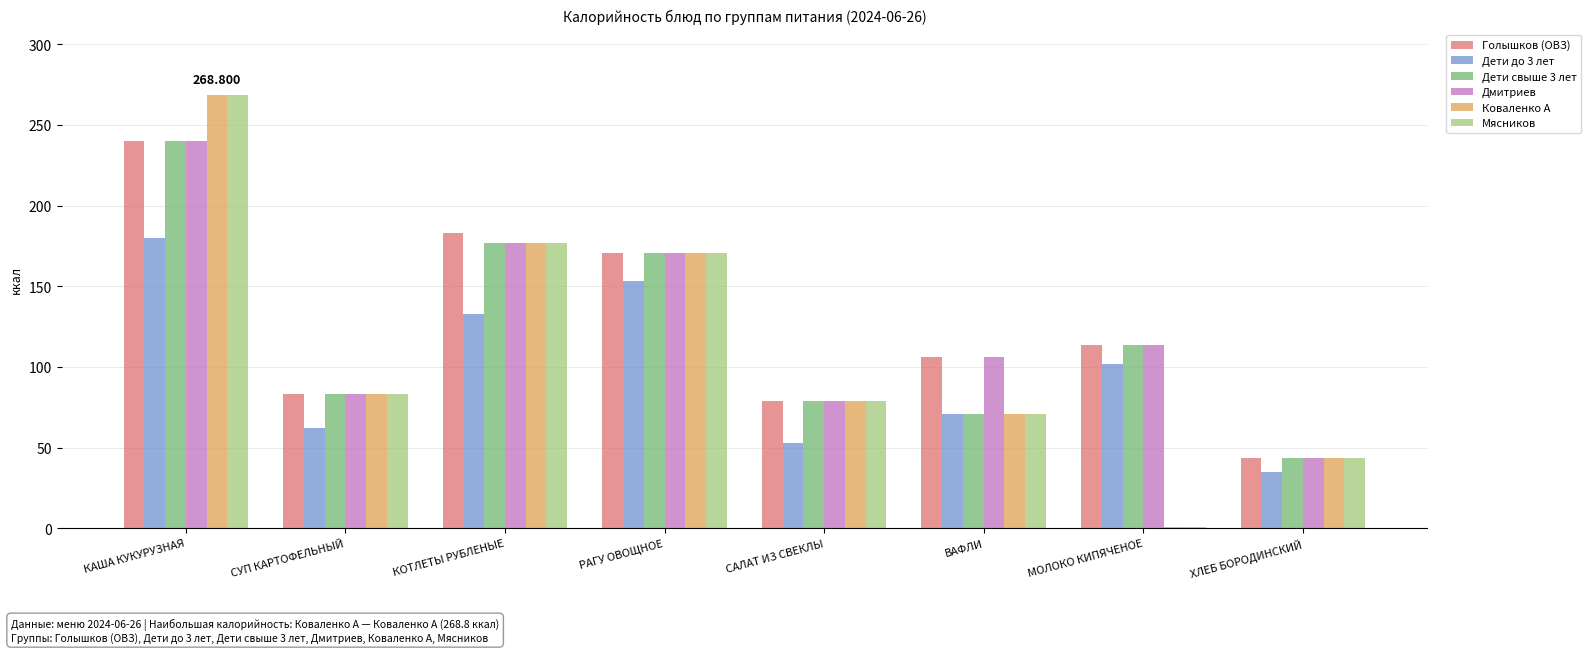

At which label does Мясников reach its peak?

КАША КУКУРУЗНАЯ